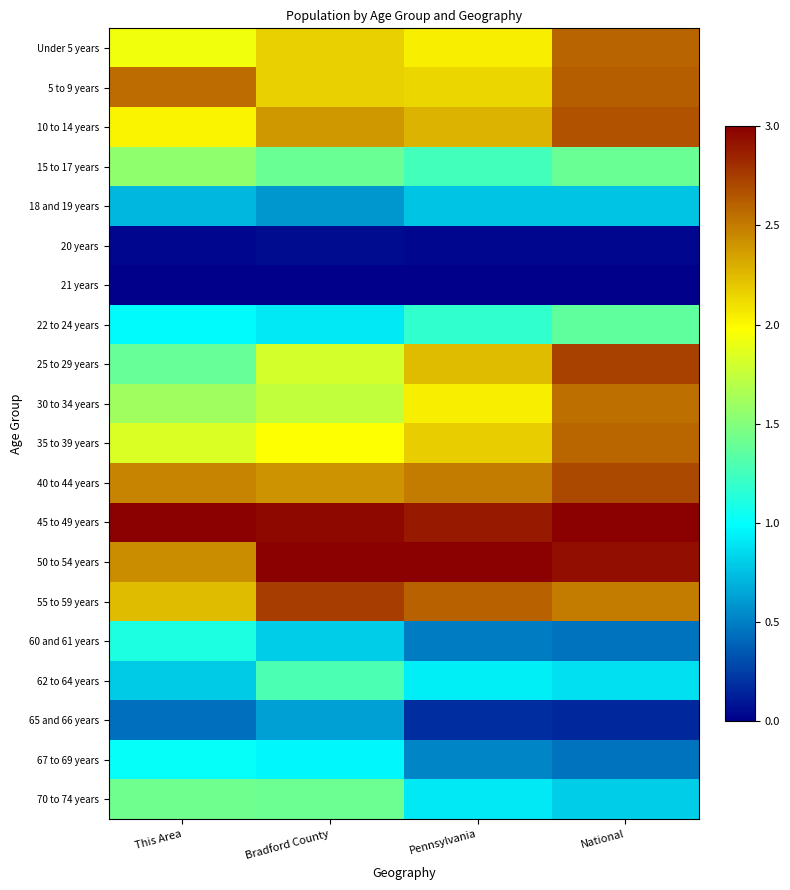

Reading left to right, transcribe all the data shown in this chart.

Under 5 years: This Area=1.9	Bradford County=2.2	Pennsylvania=2.0	National=2.6
5 to 9 years: This Area=2.6	Bradford County=2.2	Pennsylvania=2.1	National=2.6
10 to 14 years: This Area=2.0	Bradford County=2.4	Pennsylvania=2.3	National=2.7
15 to 17 years: This Area=1.5	Bradford County=1.4	Pennsylvania=1.3	National=1.4
18 and 19 years: This Area=0.7	Bradford County=0.6	Pennsylvania=0.8	National=0.8
20 years: This Area=0.0	Bradford County=0.1	Pennsylvania=0.0	National=0.0
21 years: This Area=0.0	Bradford County=0.0	Pennsylvania=0.0	National=0.0
22 to 24 years: This Area=1.0	Bradford County=0.9	Pennsylvania=1.2	National=1.4
25 to 29 years: This Area=1.4	Bradford County=1.8	Pennsylvania=2.2	National=2.7
30 to 34 years: This Area=1.6	Bradford County=1.7	Pennsylvania=2.0	National=2.6
35 to 39 years: This Area=1.8	Bradford County=2.0	Pennsylvania=2.2	National=2.6
40 to 44 years: This Area=2.5	Bradford County=2.4	Pennsylvania=2.5	National=2.7
45 to 49 years: This Area=3.0	Bradford County=3.0	Pennsylvania=2.9	National=3.0
50 to 54 years: This Area=2.4	Bradford County=3.0	Pennsylvania=3.0	National=2.9
55 to 59 years: This Area=2.2	Bradford County=2.7	Pennsylvania=2.6	National=2.5
60 and 61 years: This Area=1.1	Bradford County=0.8	Pennsylvania=0.5	National=0.5
62 to 64 years: This Area=0.8	Bradford County=1.3	Pennsylvania=0.9	National=0.9
65 and 66 years: This Area=0.4	Bradford County=0.6	Pennsylvania=0.2	National=0.2
67 to 69 years: This Area=1.0	Bradford County=1.0	Pennsylvania=0.5	National=0.5
70 to 74 years: This Area=1.4	Bradford County=1.4	Pennsylvania=0.9	National=0.8